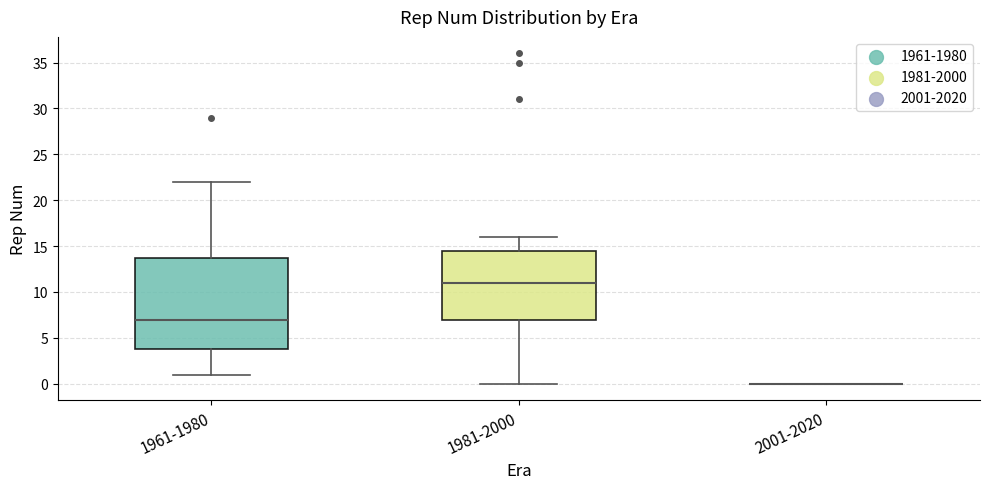

Where does the upper whisker of the box for 1981-2000 end on the y-axis? The values are not printed on the chart, so give them approximately, as read against the axis.

16.0